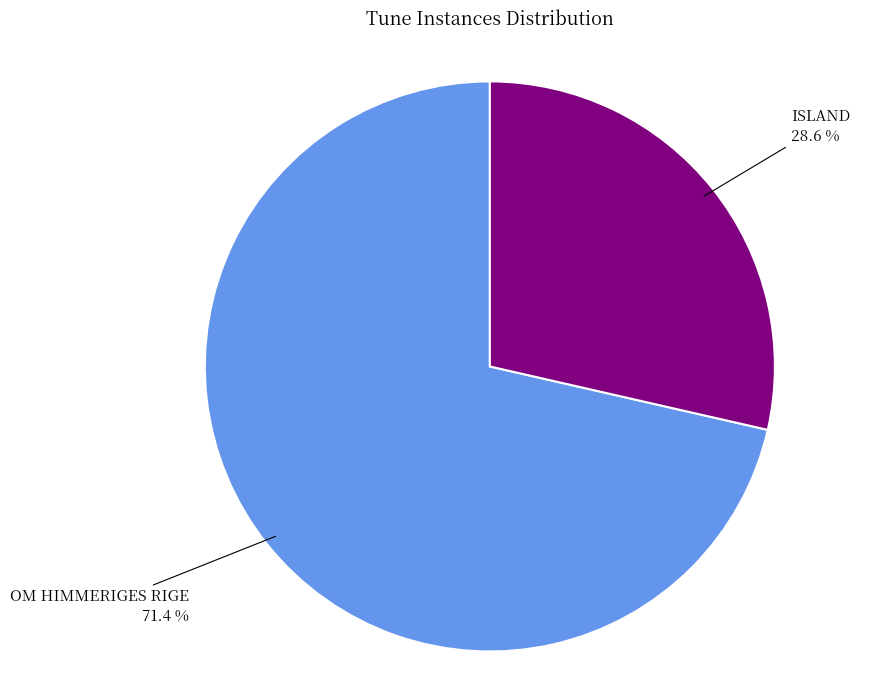

Does any single category account for the majority?

Yes